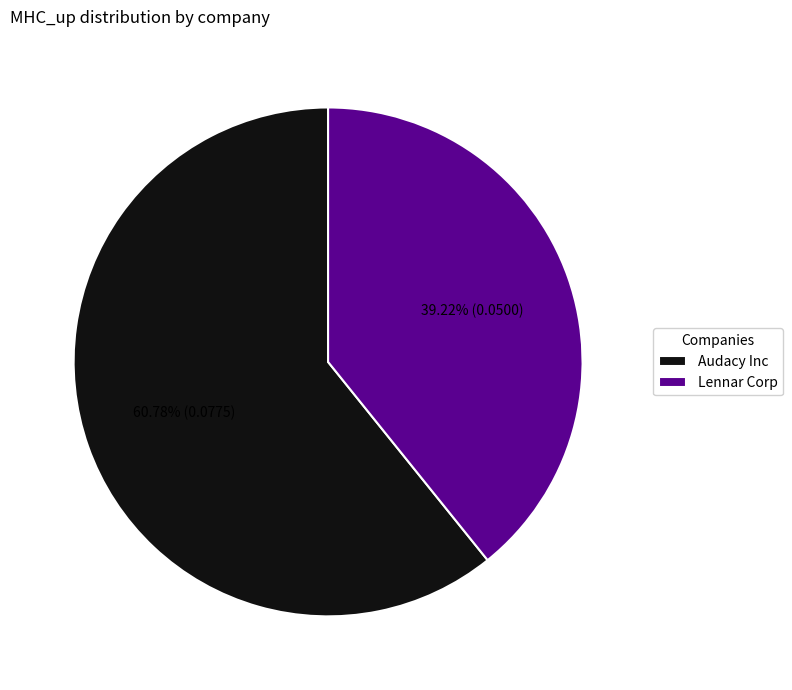

Which slice is the smallest?

Lennar Corp